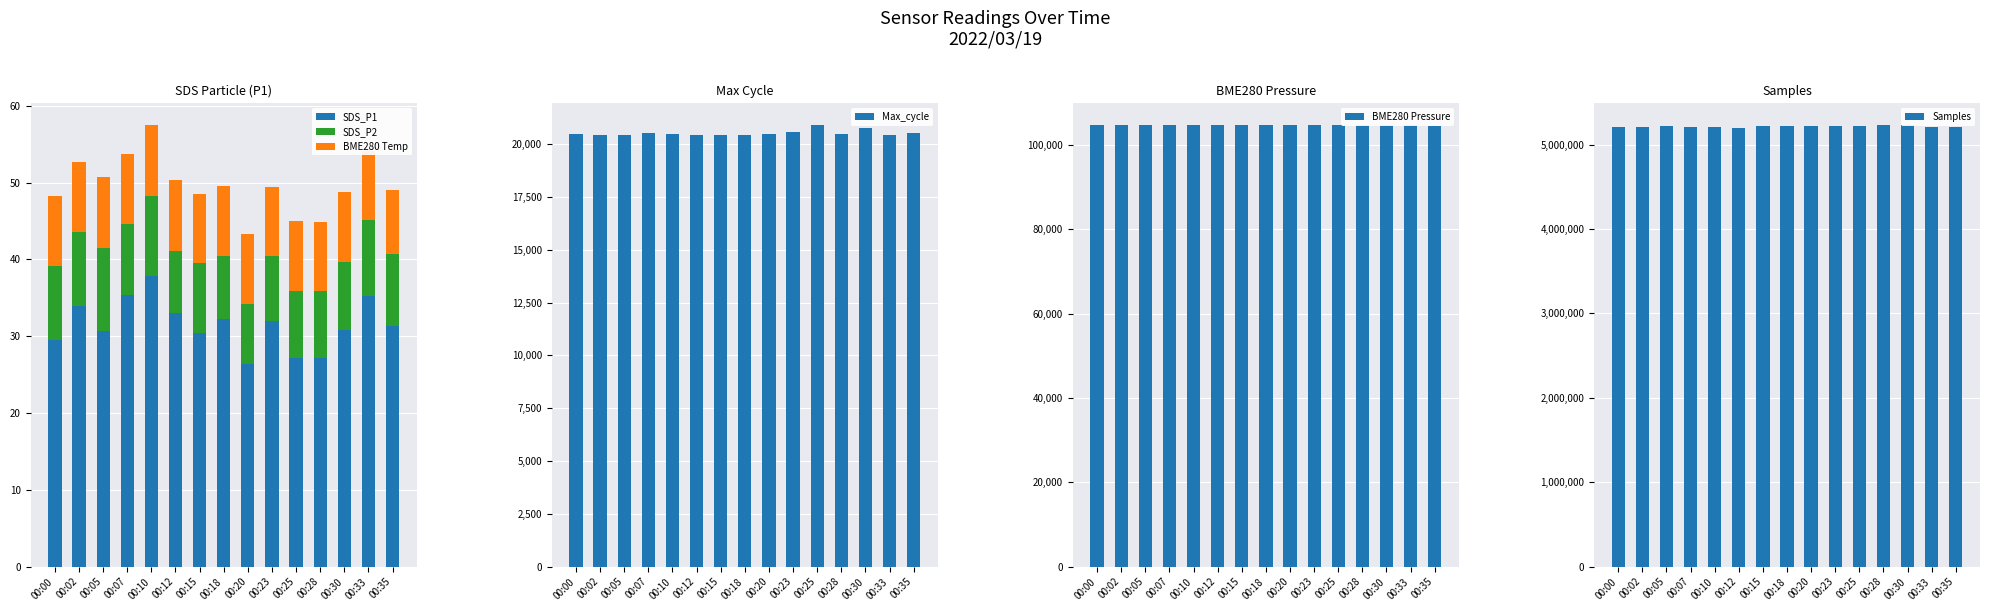

How many categories are shown in the chart?

15